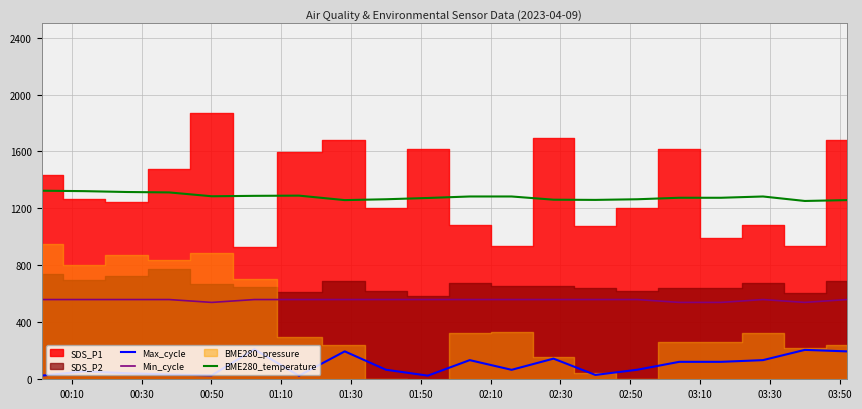

What is the lowest value of the Min_cycle series?

540.0